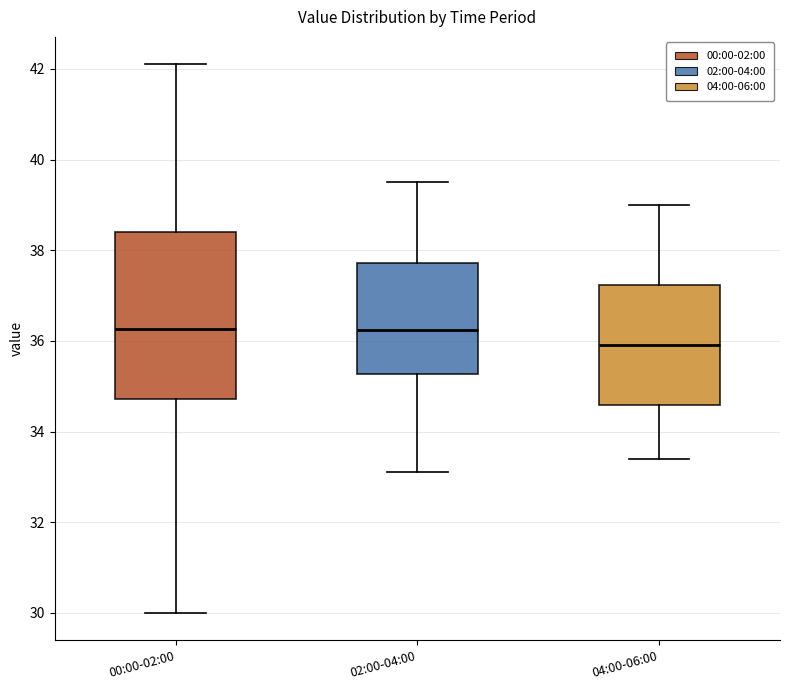

Comparing the boxes themselves (not the whiskers), which one is the tallest?

00:00-02:00